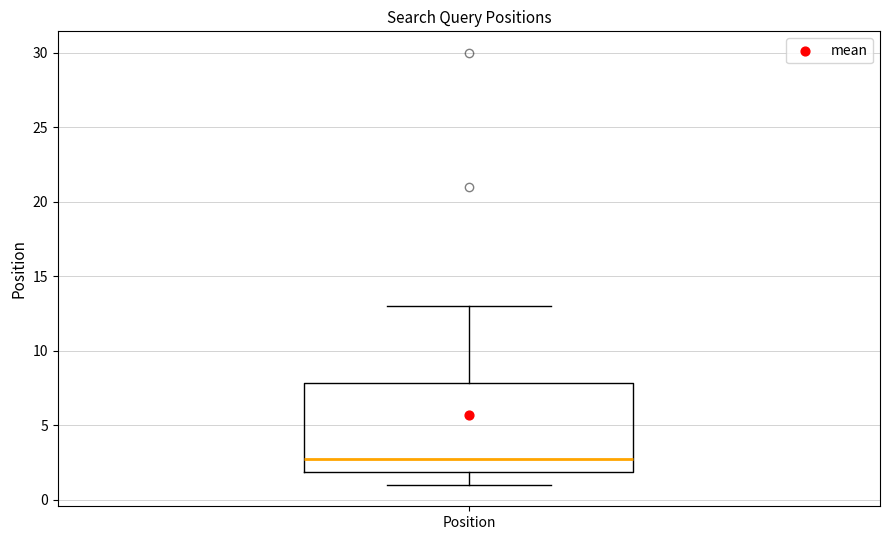

Where does the upper whisker of the box for Position end on the y-axis? The values are not printed on the chart, so give them approximately, as read against the axis.

13